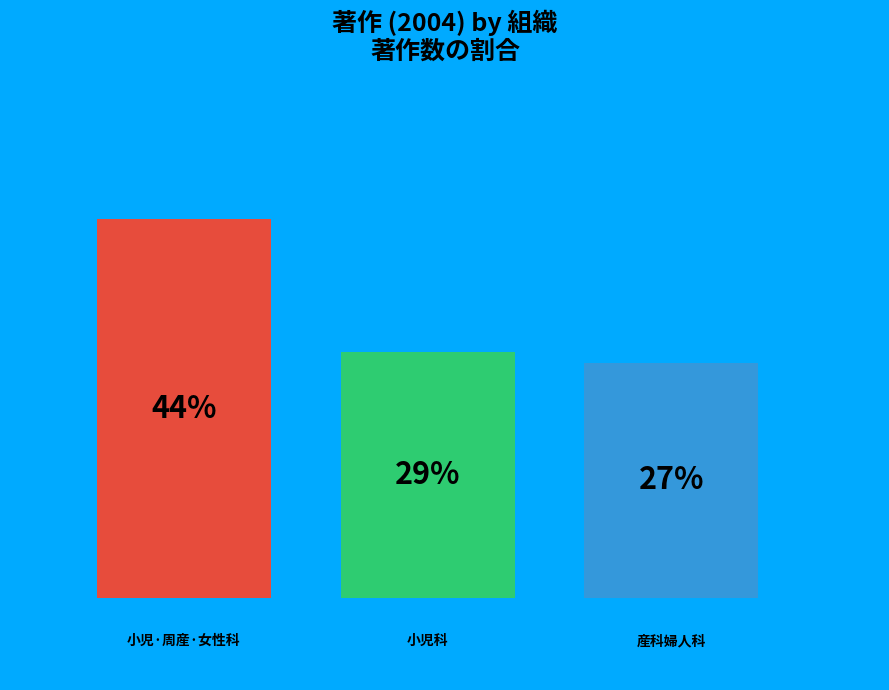

How many bars are there in total?

3